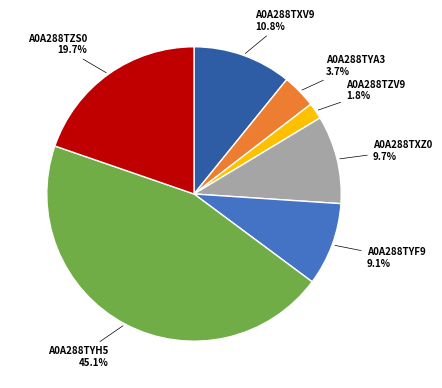

What percentage is NOT represented by A0A288TXV9?

89.2%